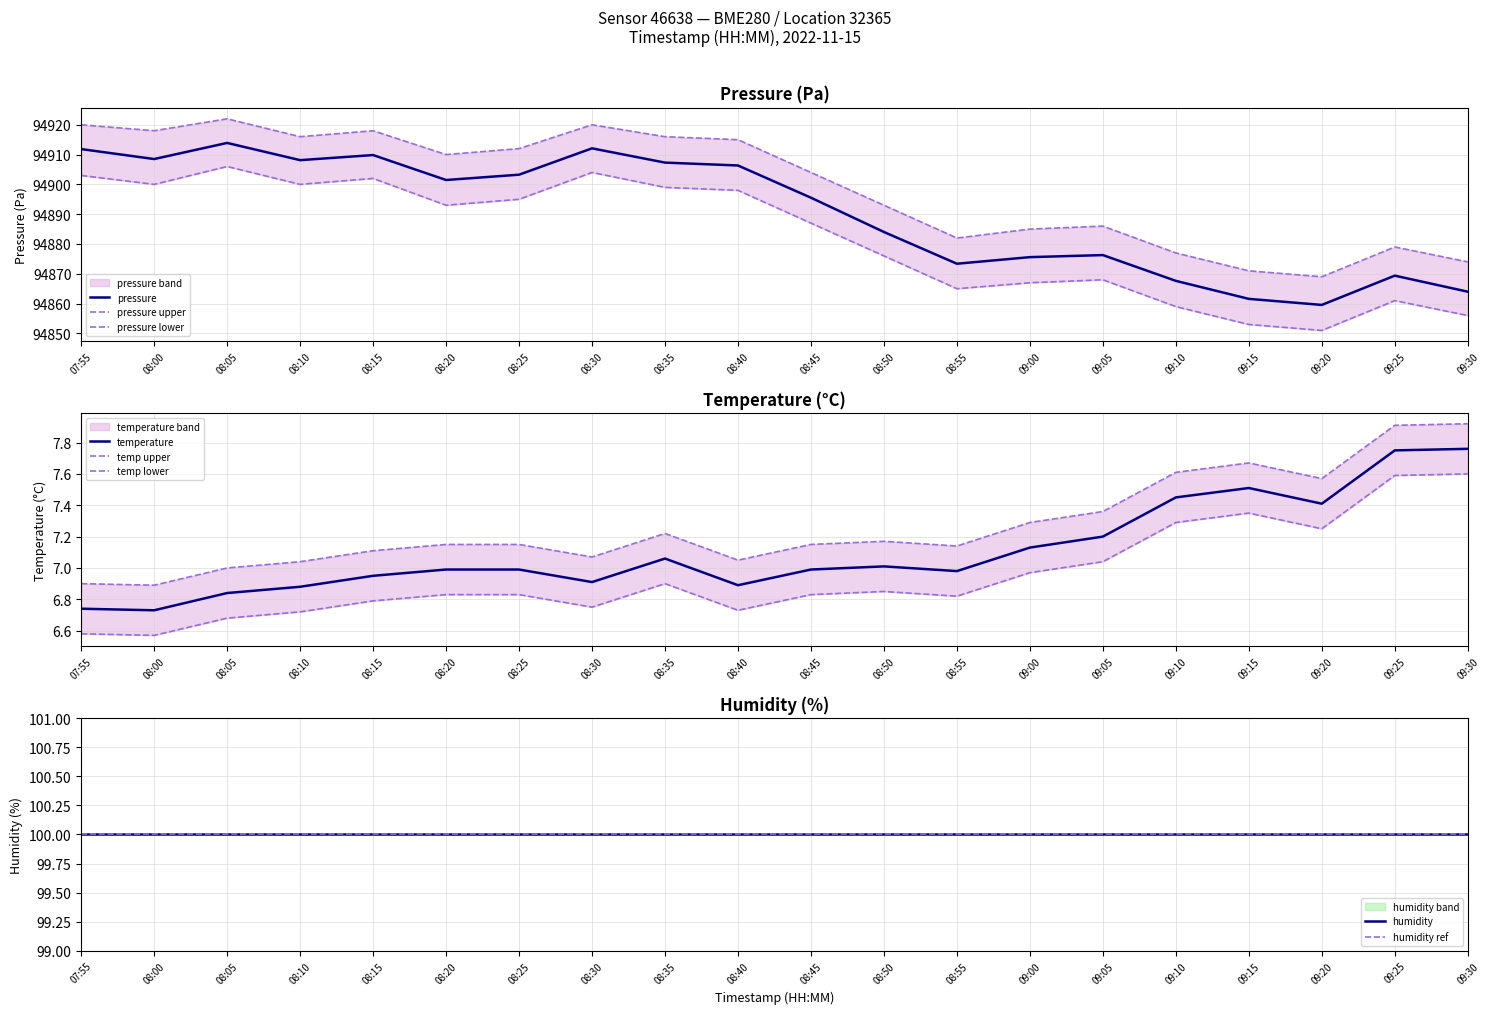

Where is the first local maximum for pressure?

08:05